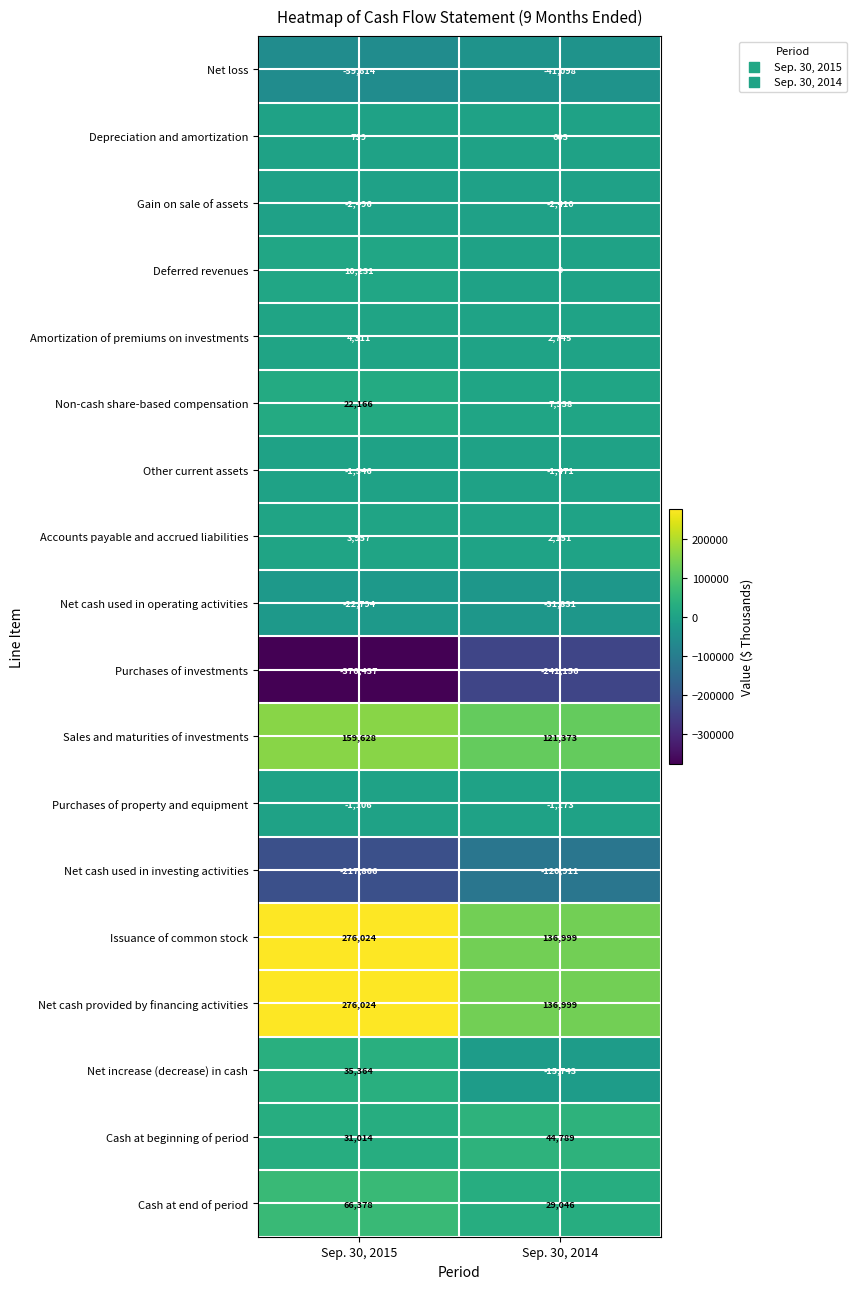

What is the difference between the highest and lowest values at Sep. 30, 2015?

652461